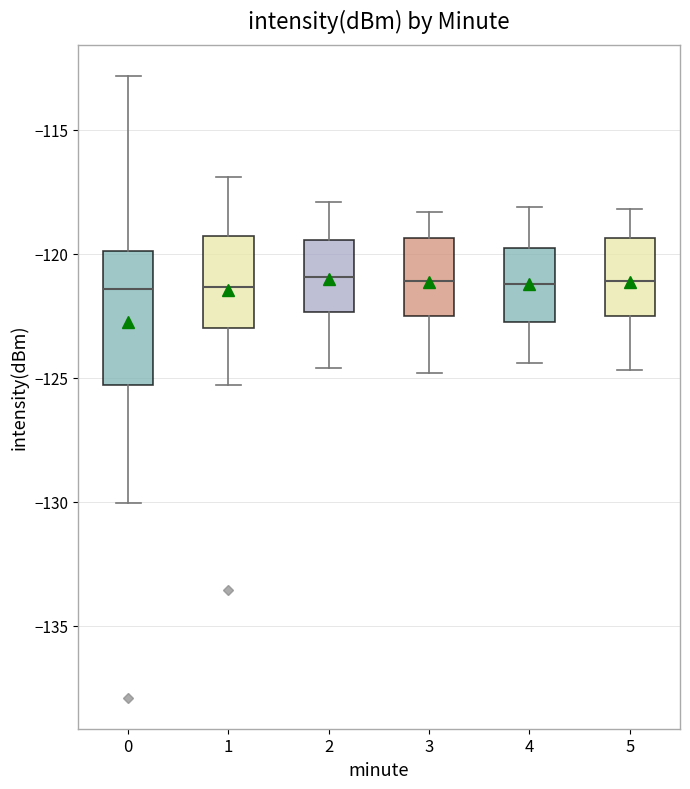

Where is the upper edge of the box at x = 3 on the y-axis? The values are not printed on the chart, so give them approximately, as read against the axis.

-119.5